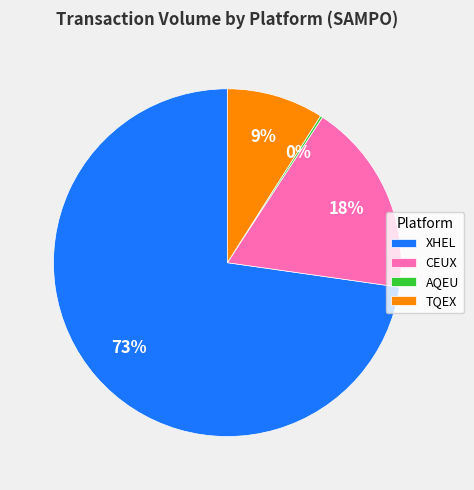

Does any single category account for the majority?

Yes